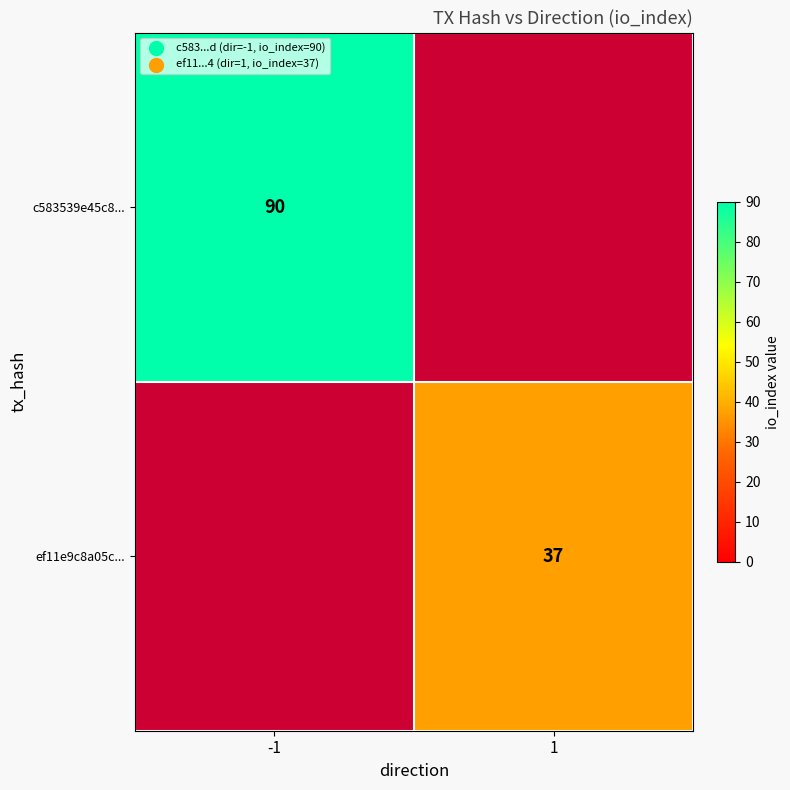

How many distinct data groups are displayed?

2